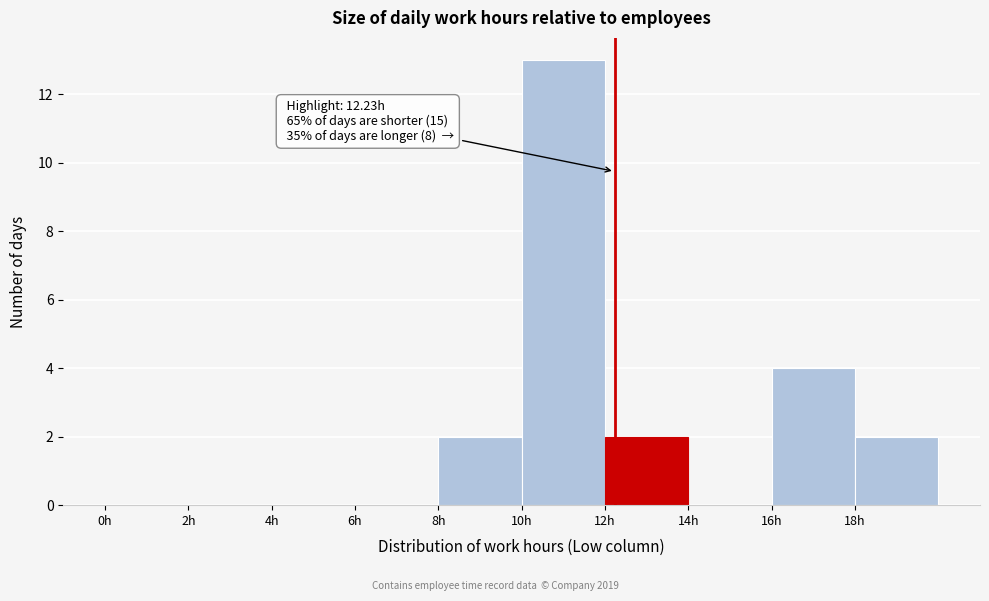

Over which range of the x-axis is the bar tallest?

10 to 12